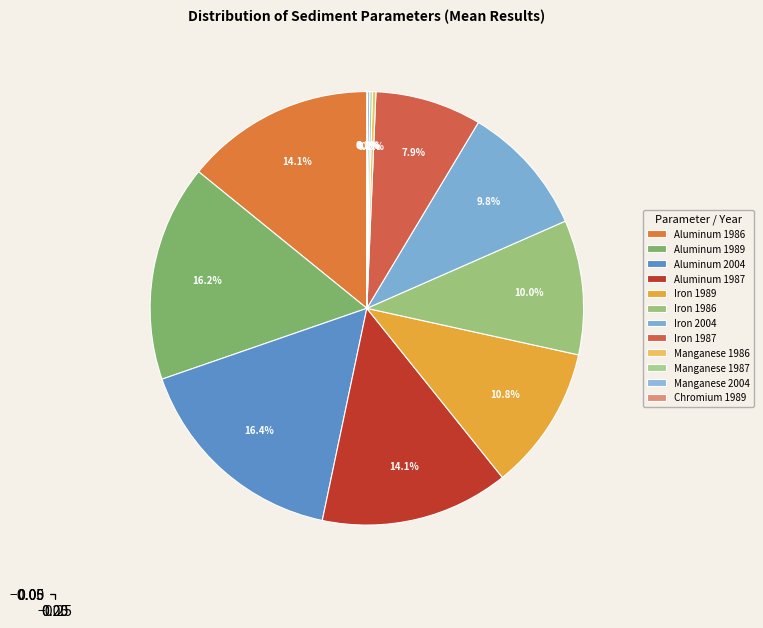

What percentage do Iron 2004 and Chromium 1989 together represent?

9.9%